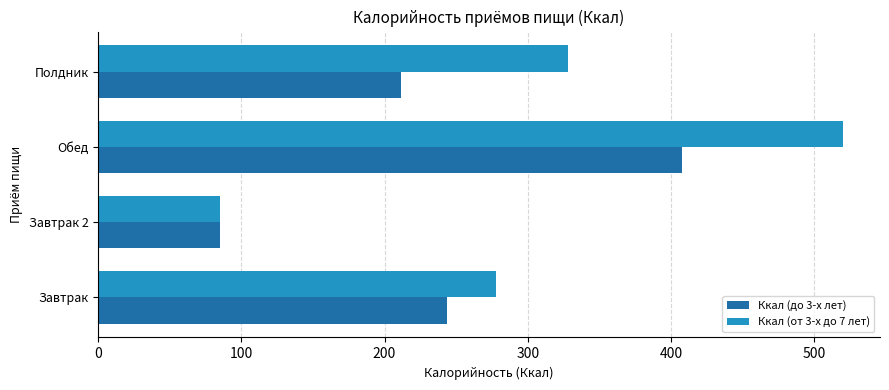

The Ккал (до 3-х лет) series shows 657.0 at Обед. True or false?

False